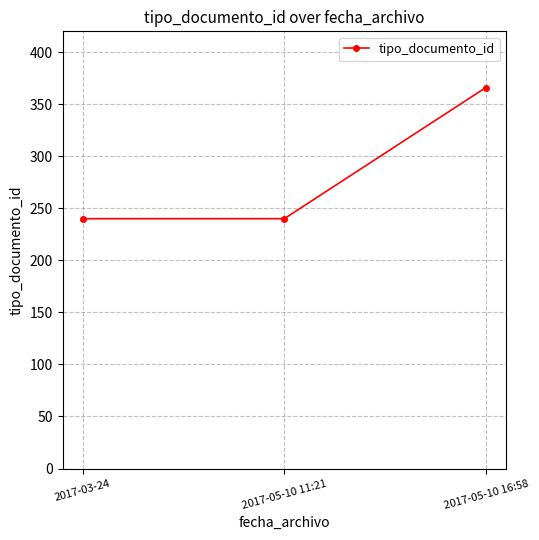

What value does the data have at 2017-05-10 11:21?

240